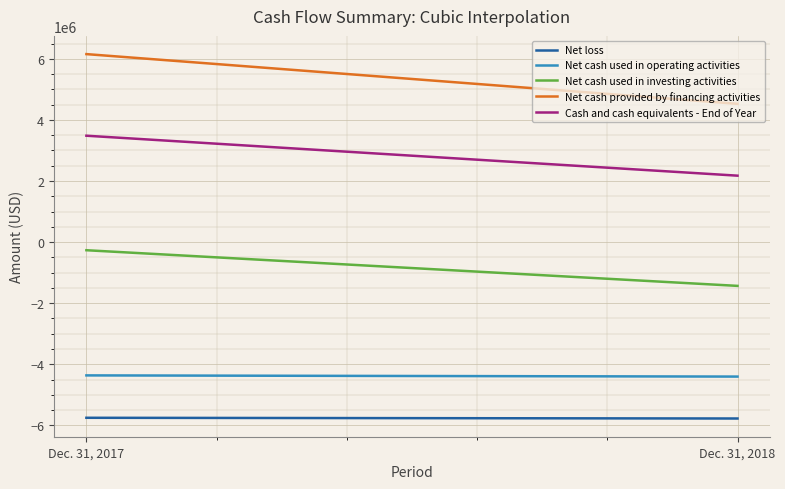

List the series in order of their peak value, highest first.

Net cash provided by financing activities, Cash and cash equivalents - End of Year, Net cash used in investing activities, Net cash used in operating activities, Net loss